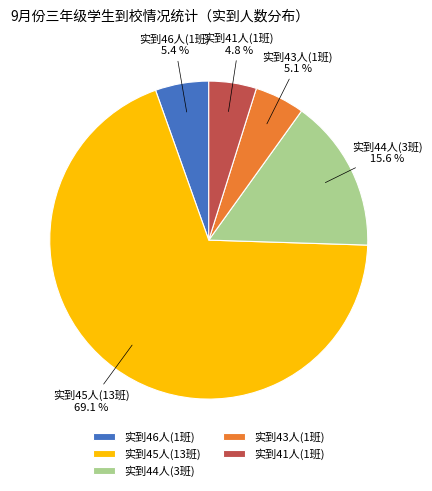

To the nearest percent, what is the difference between the largest and smallest slice percentages?

64%